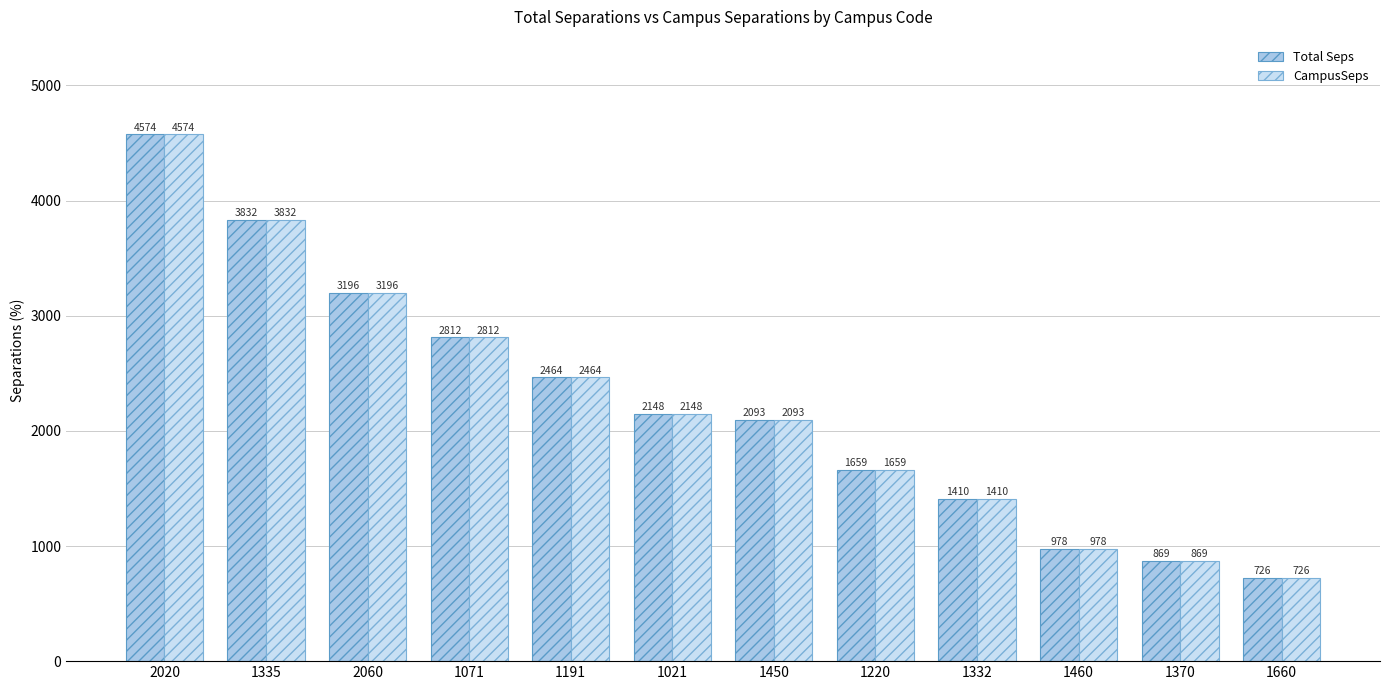

Are the bars grouped side by side (vs. stacked)?

Yes